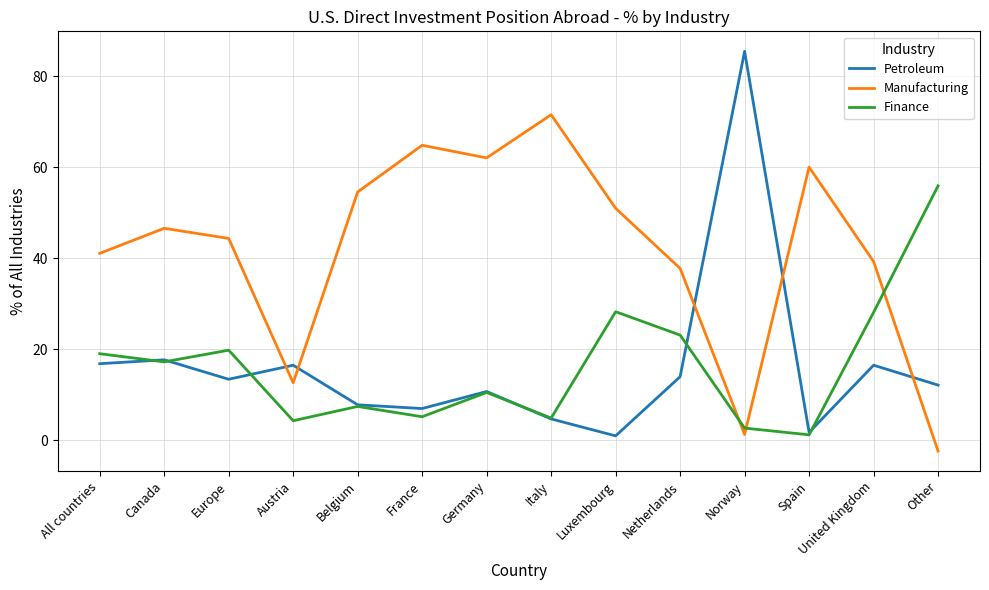

Which category has the lowest value in the Finance series?

Spain